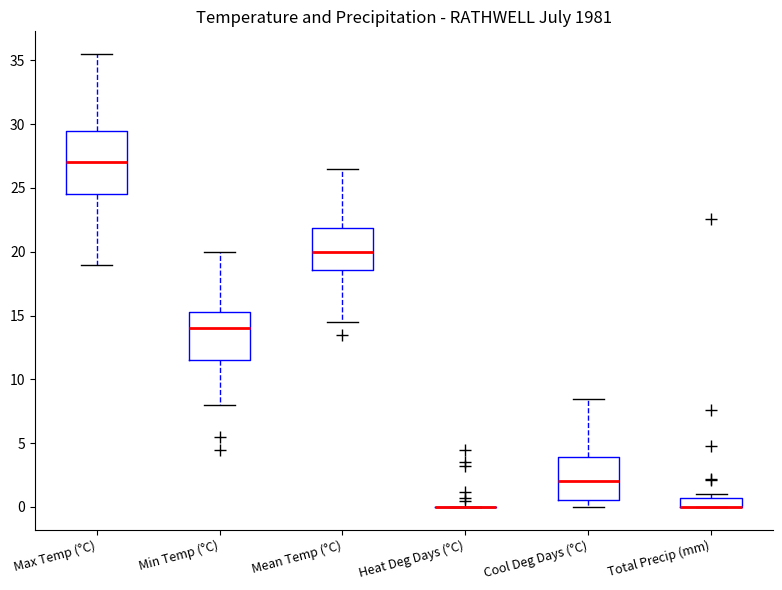

Where does the median line of the box for Max Temp (°C) sit on the y-axis? The values are not printed on the chart, so give them approximately, as read against the axis.

27.0